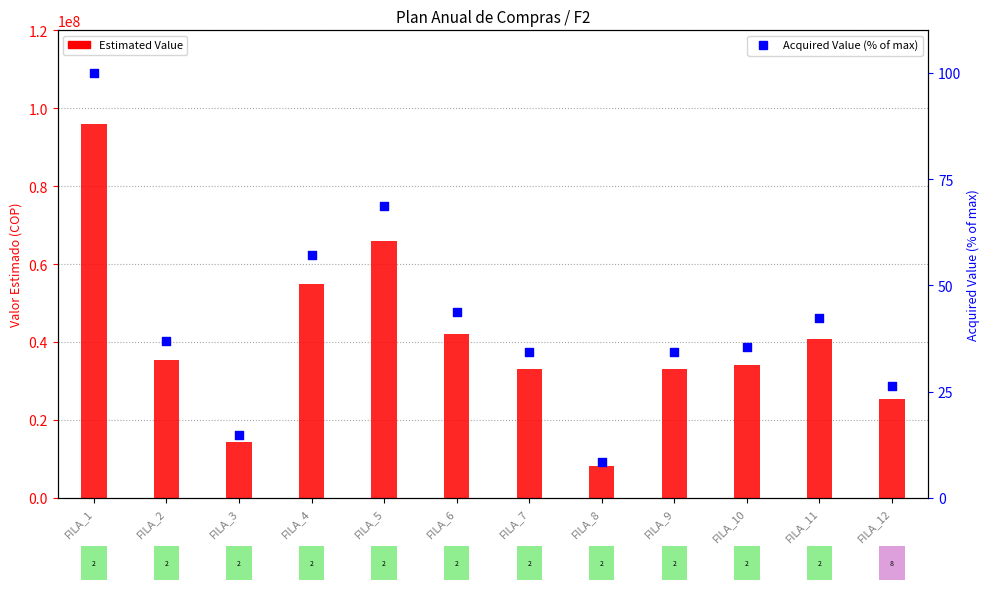

What are all the series names shown in the legend?

Estimated Value, Acquired Value (% of max)